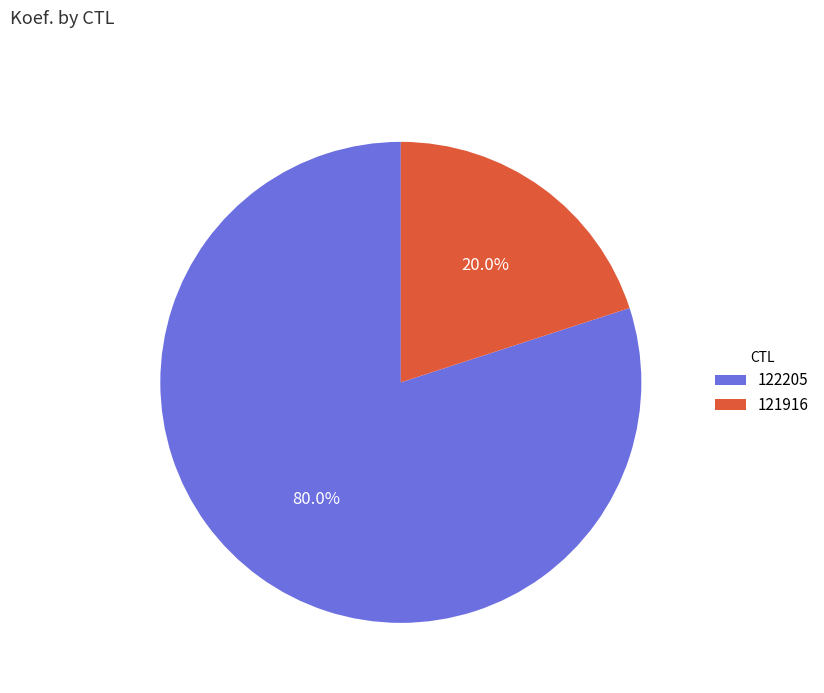

What percentage is the 122205 slice, to the nearest percent?

80%